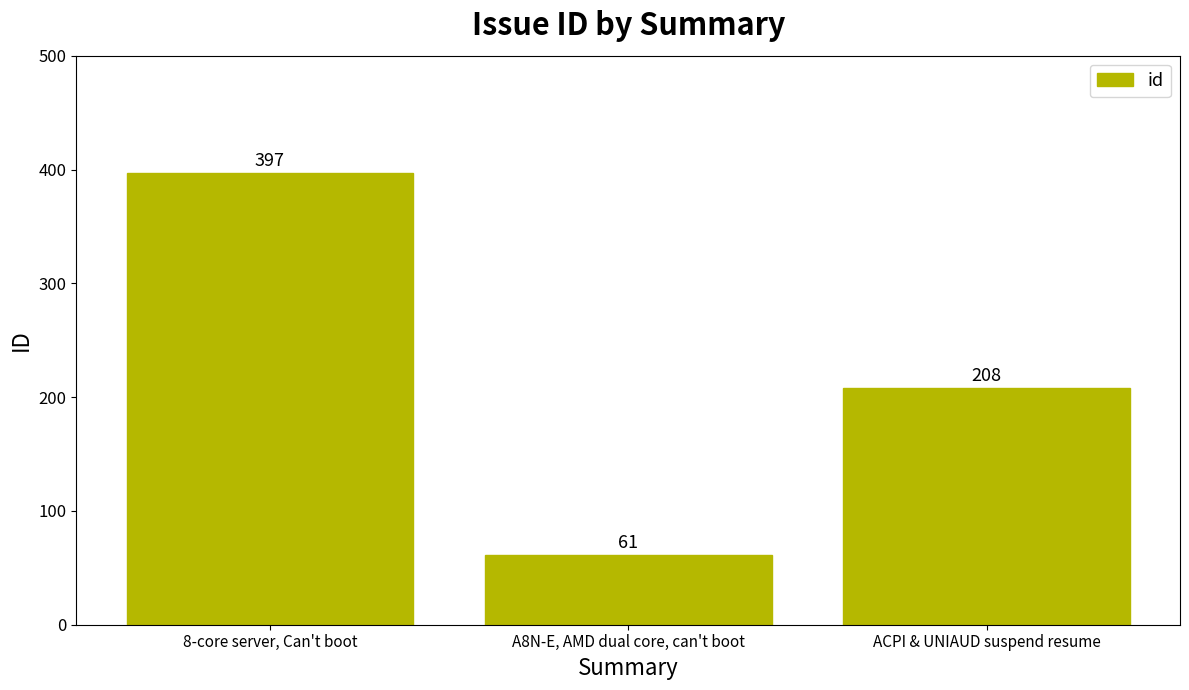

At which category does the chart reach its peak across all series?

8-core server, Can't boot